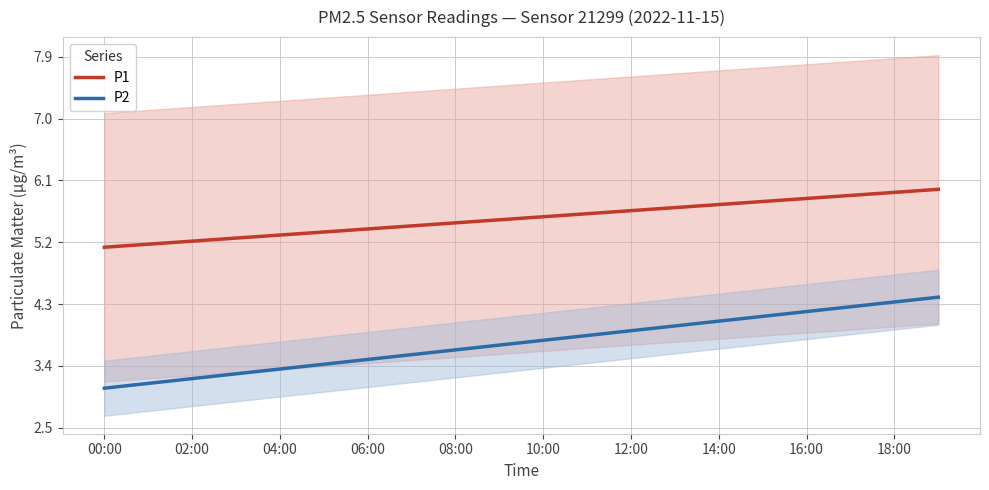

Which series has the largest total across all categories?

P1